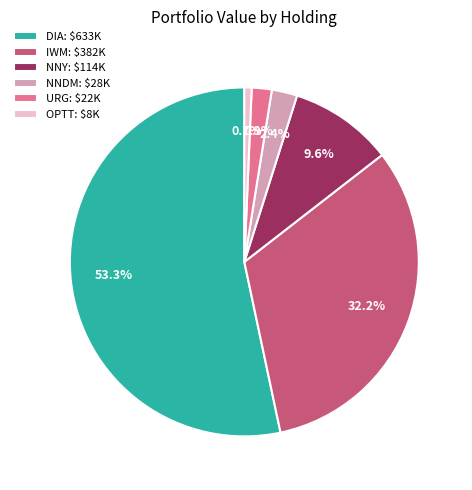

What is the majority slice?

DIA: $633K